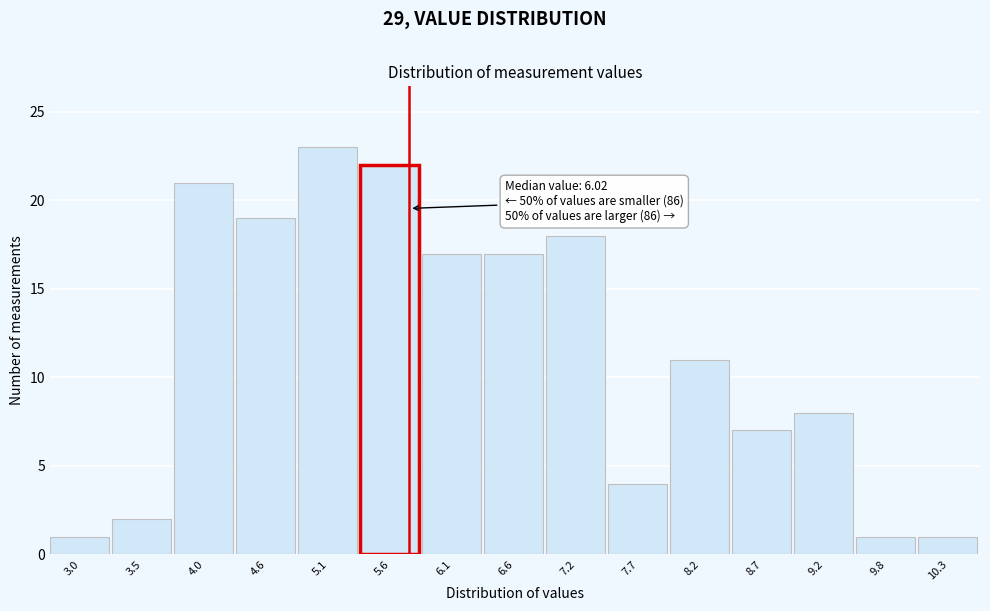

Reading right to left, extract all data points from this chart.

10.3=1	9.8=1	9.2=8	8.7=7	8.2=11	7.7=4	7.2=18	6.6=17	6.1=17	5.6=22	5.1=23	4.6=19	4.0=21	3.5=2	3.0=1